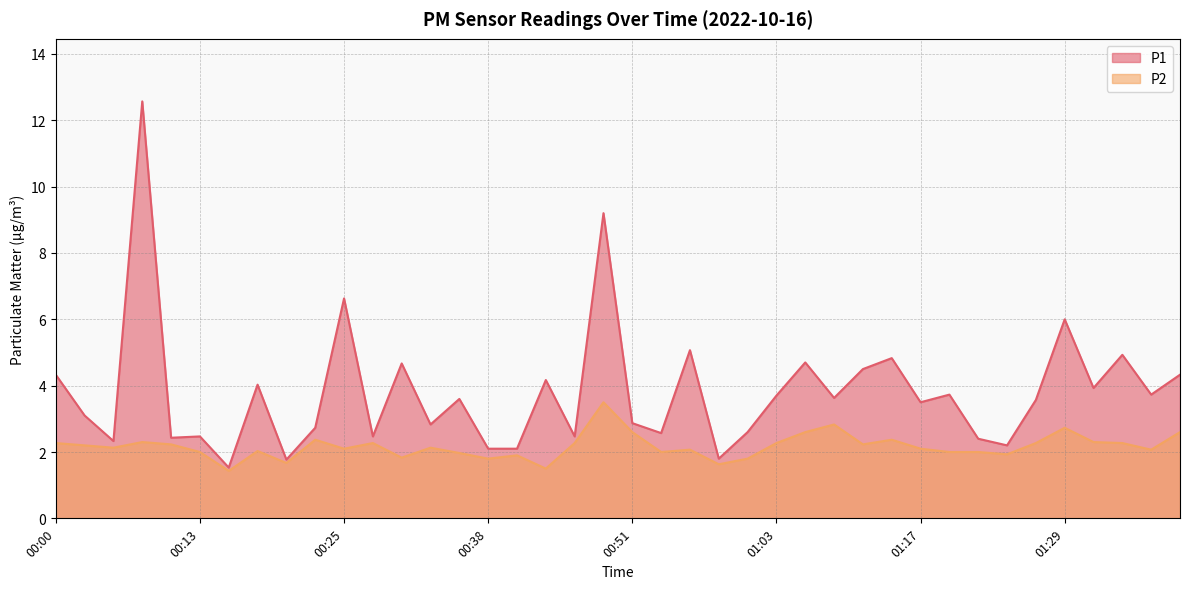

What is the label of the 40th point from the left?

01:40